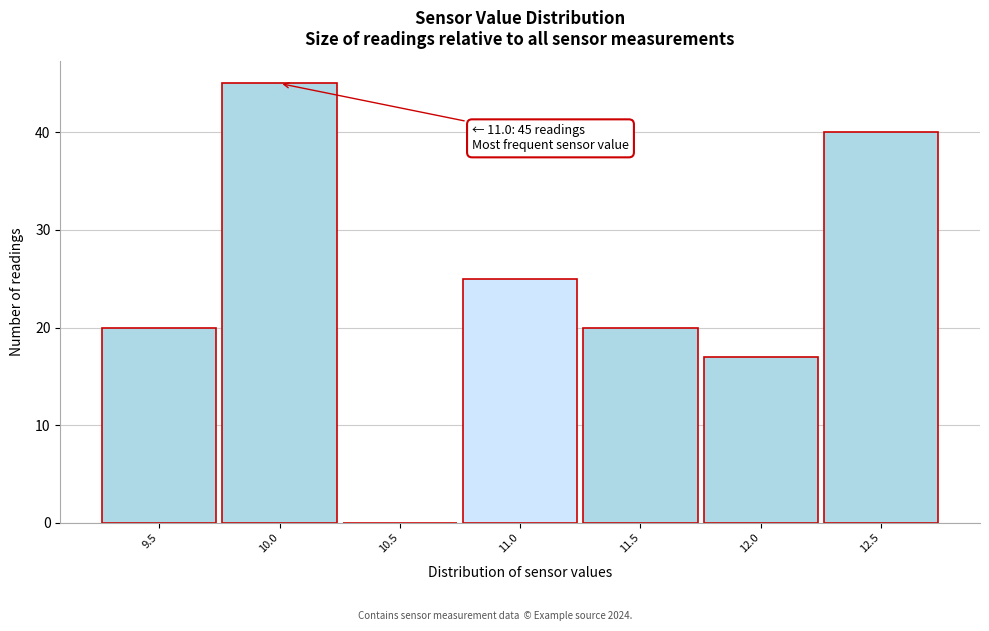

Which range on the x-axis has the tallest bar?

9.75 to 10.25